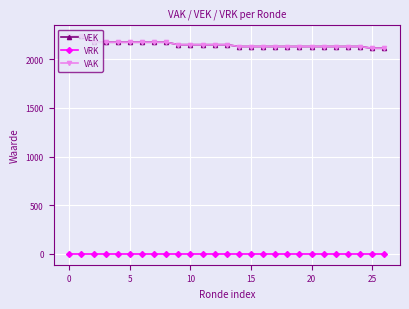

Is this an area chart (filled region under the line)?

No